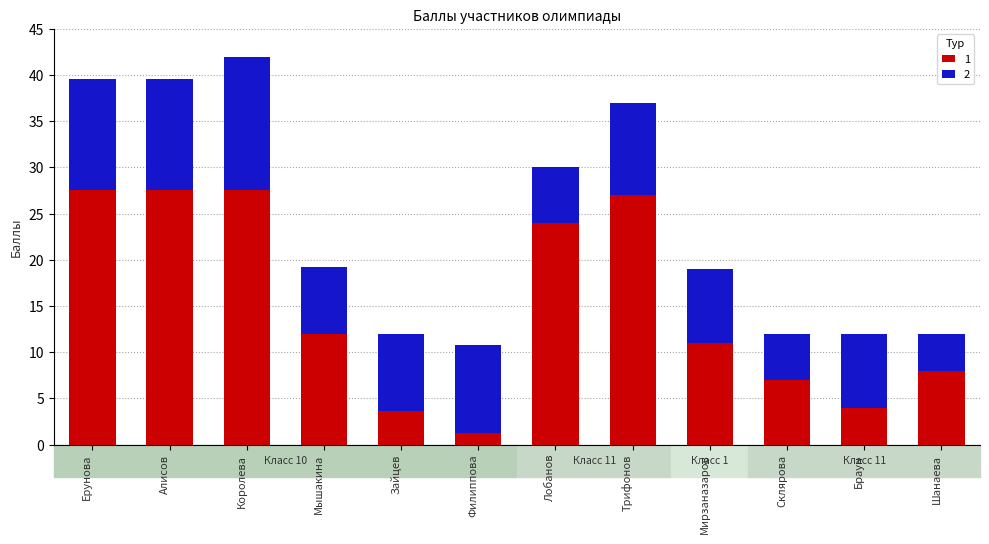

At which label does 1 reach its minimum?

Филиппова